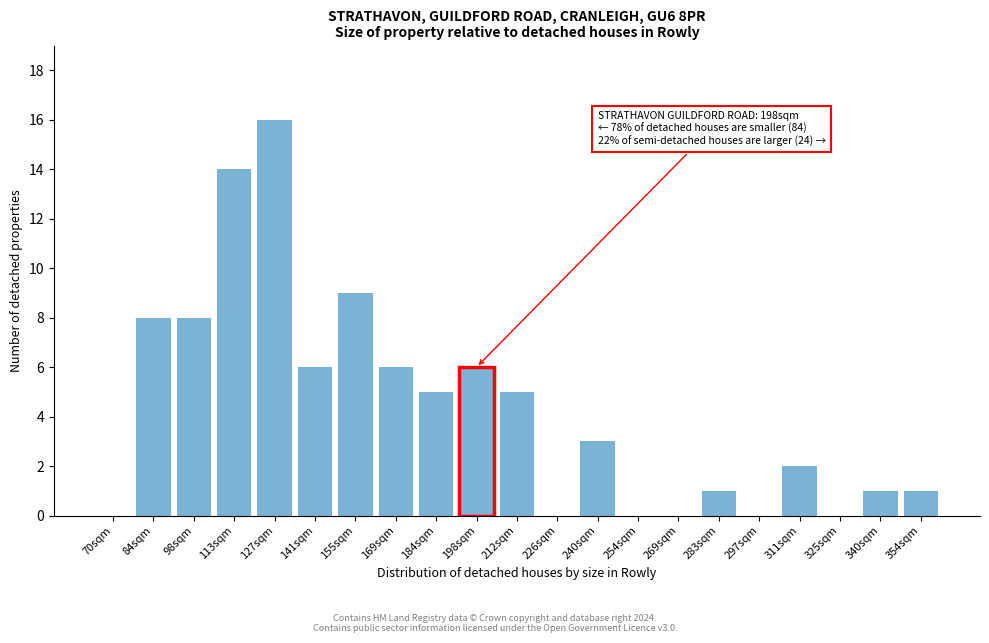

Reading right to left, extract all data points from this chart.

354sqm=1	340sqm=1	325sqm=0	311sqm=2	297sqm=0	283sqm=1	269sqm=0	254sqm=0	240sqm=3	226sqm=0	212sqm=5	198sqm=6	184sqm=5	169sqm=6	155sqm=9	141sqm=6	127sqm=16	113sqm=14	98sqm=8	84sqm=8	70sqm=0